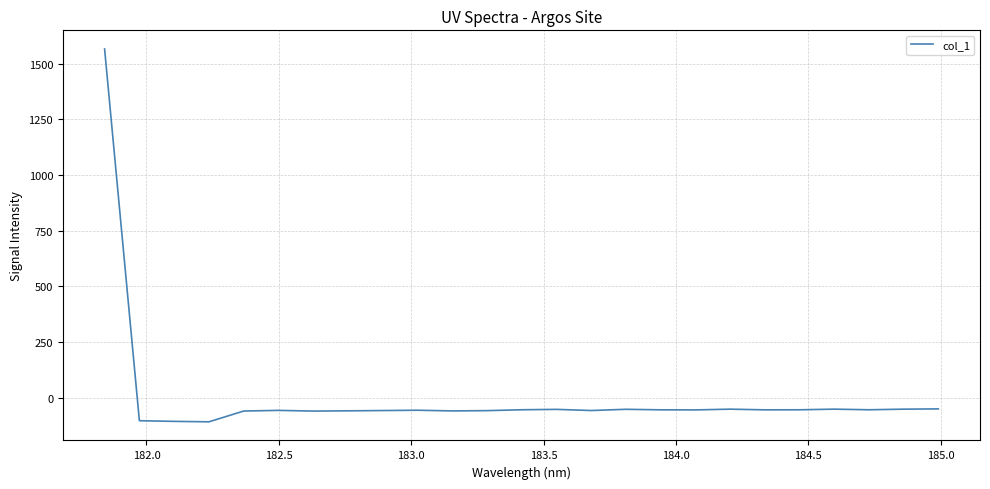

How many lines are shown in the chart?

1